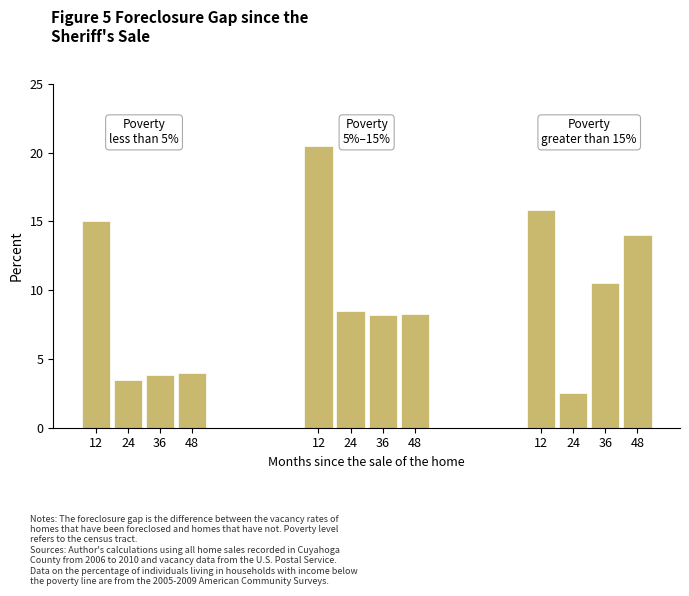

What is the total value across all series at 24?

14.5